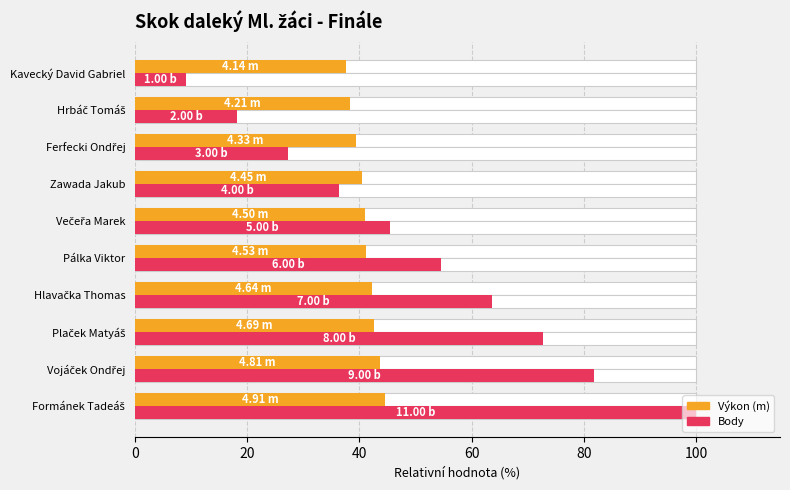

How many bars are there in each group?

2